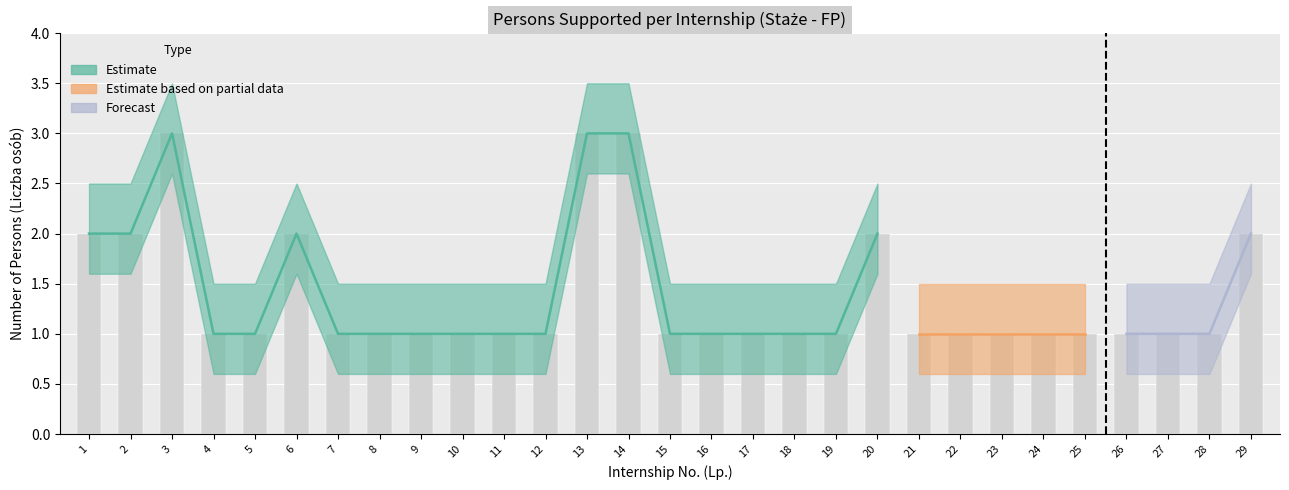

Approximately how many times larger is the value at 17 compared to 6?

0.5